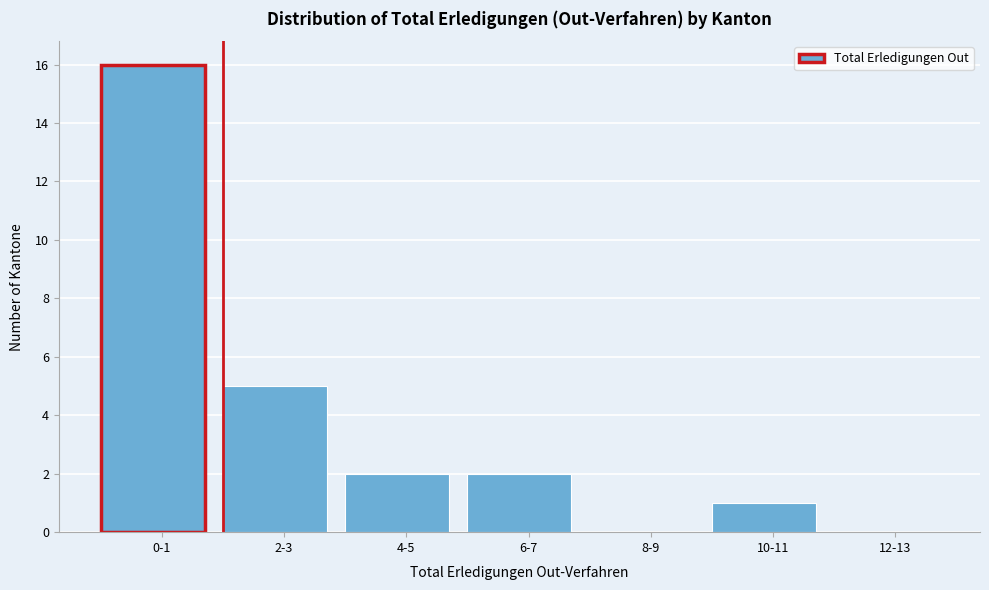

Reading left to right, list all the values displayed in this chart.

0-1=16	2-3=5	4-5=2	6-7=2	8-9=0	10-11=1	12-13=0